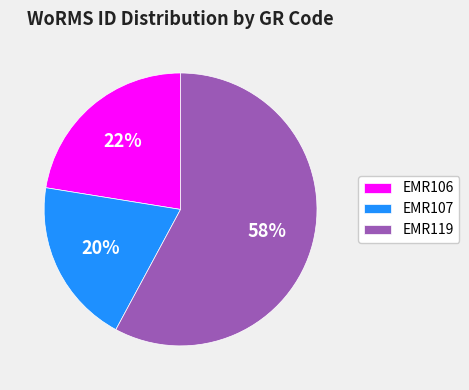

To the nearest percent, what percentage of the pie is EMR107?

20%